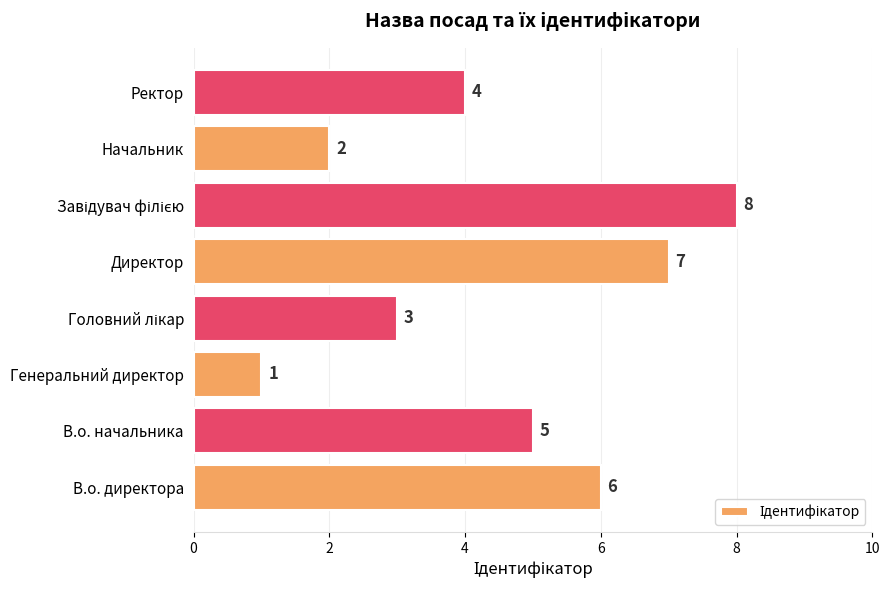

Reading top to bottom, what are all the values shown in this chart?

4	2	8	7	3	1	5	6